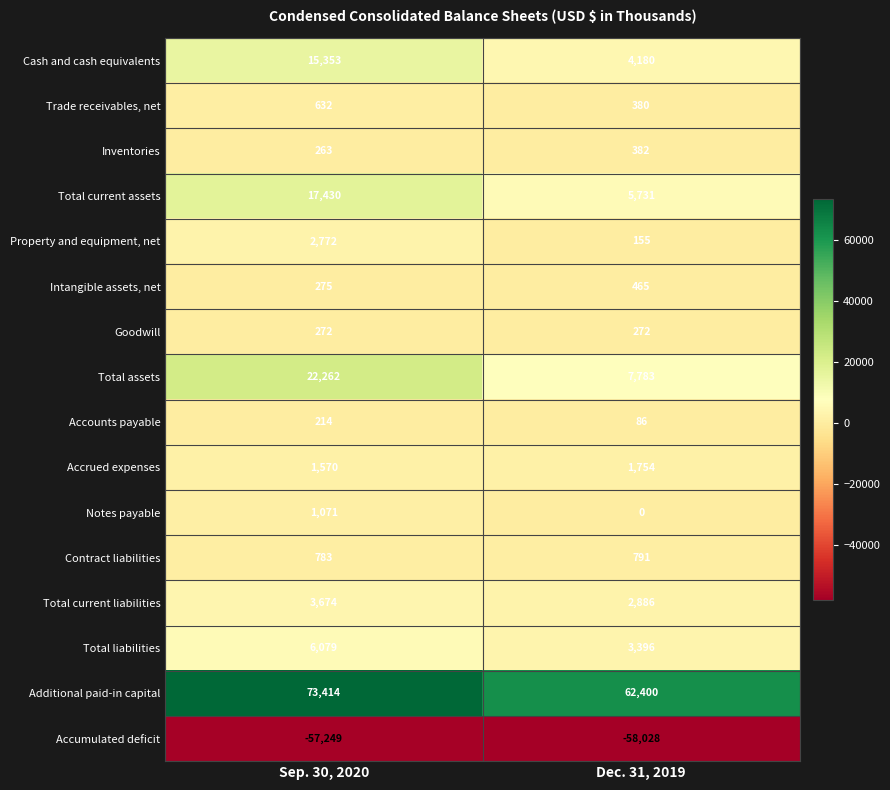

What is the average value of the Total liabilities series?

4738